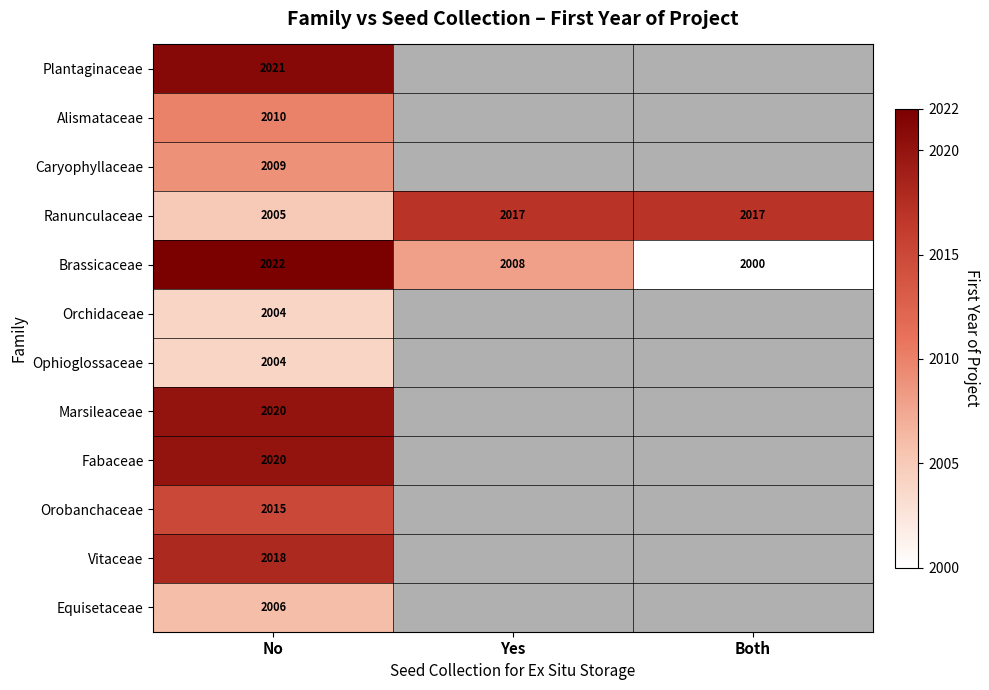

What is the total value across all series at No?

24154